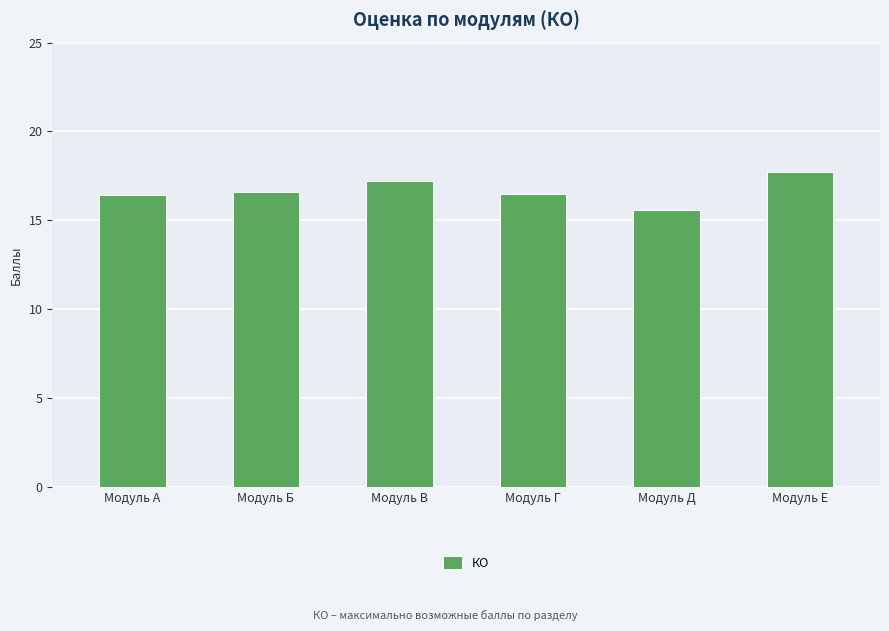

What is the approximate value at Модуль Е?

17.7